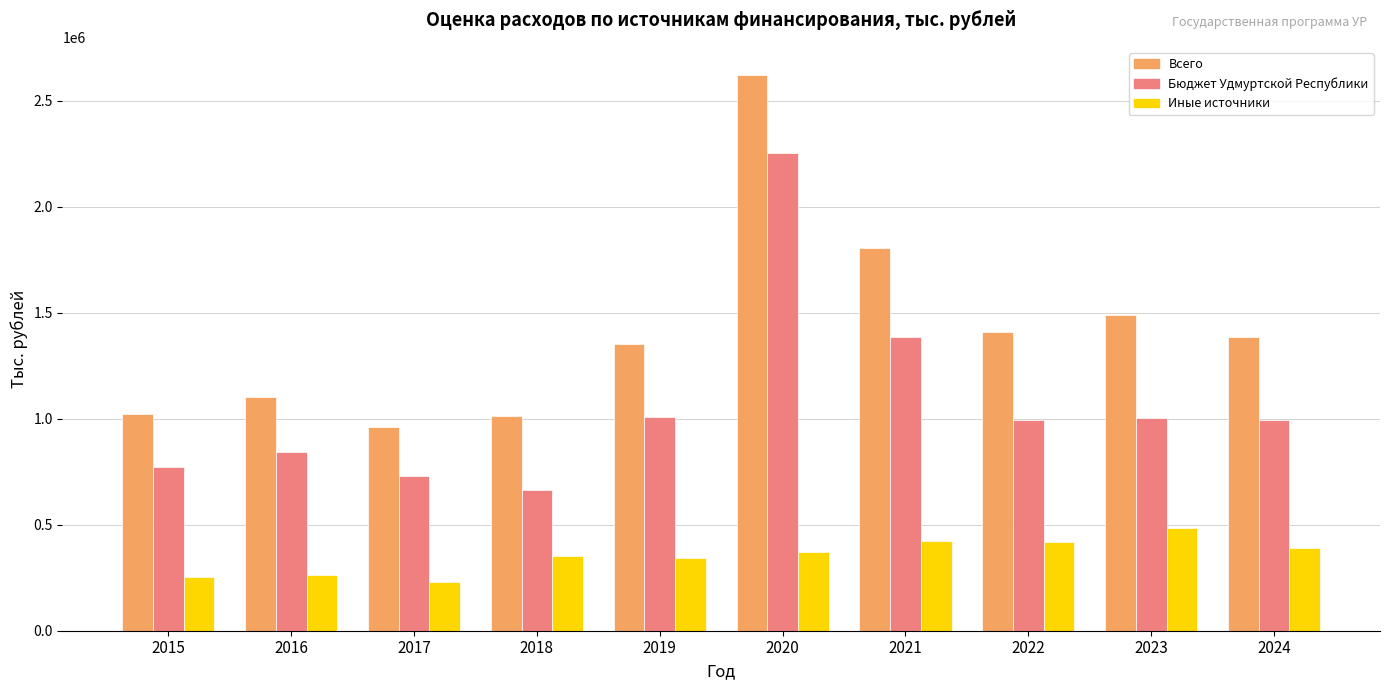

At how many categories does at least one series exceed 1285372?

6